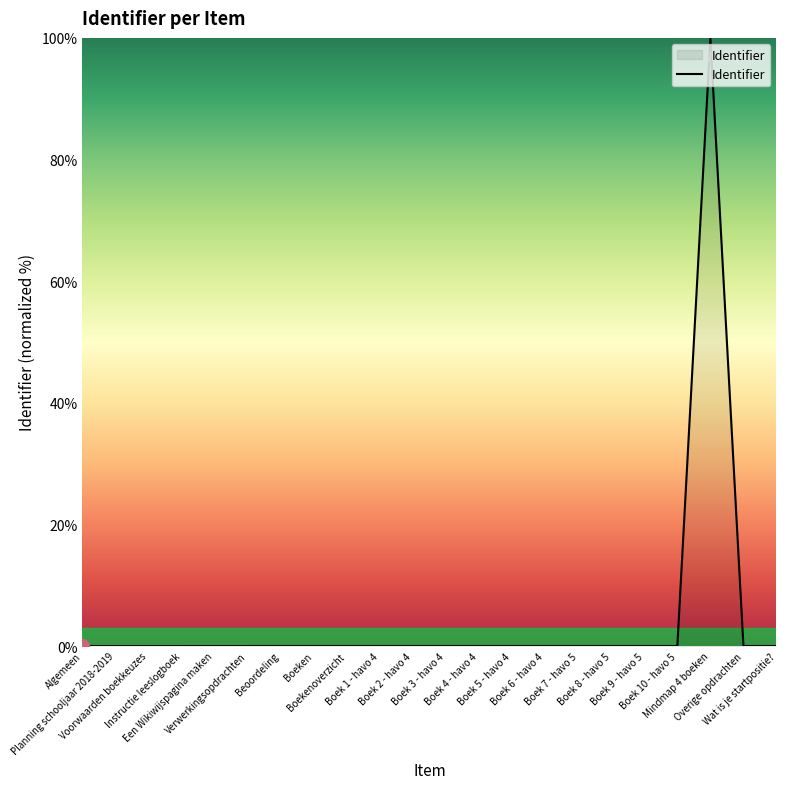

What position from the left is Boek 5 - havo 4?

14